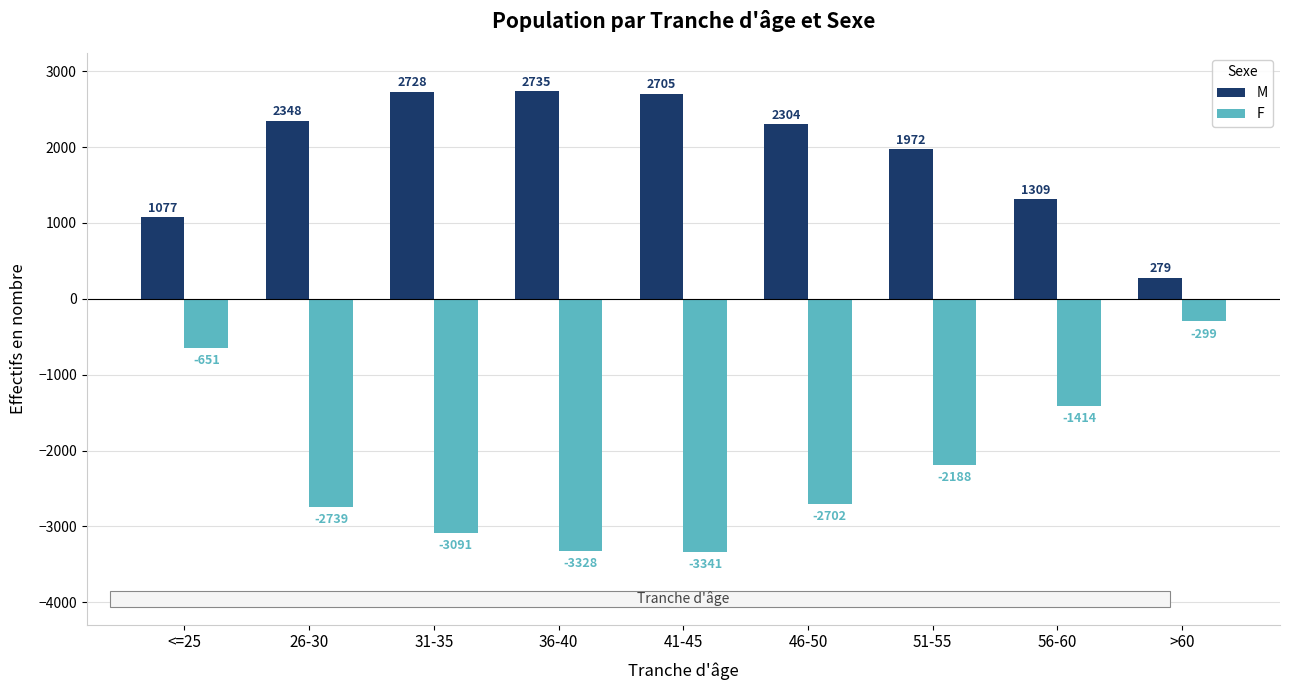

How many data points does each series have?

9